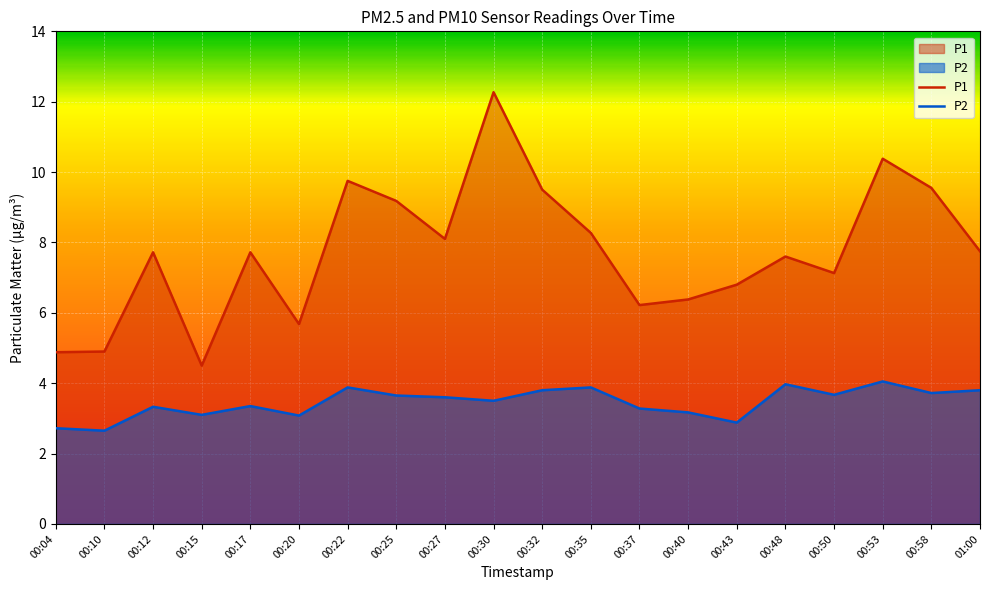

What is the total value across all series at 00:43?

9.7